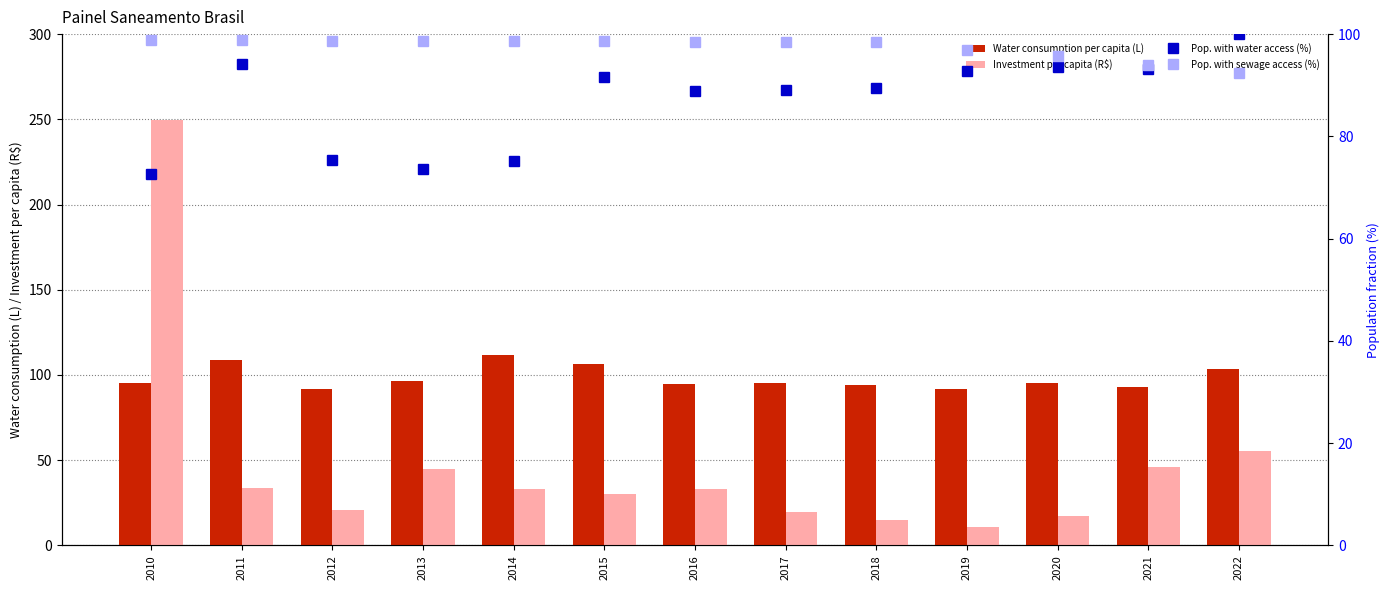

Does the chart contain any negative values?

No